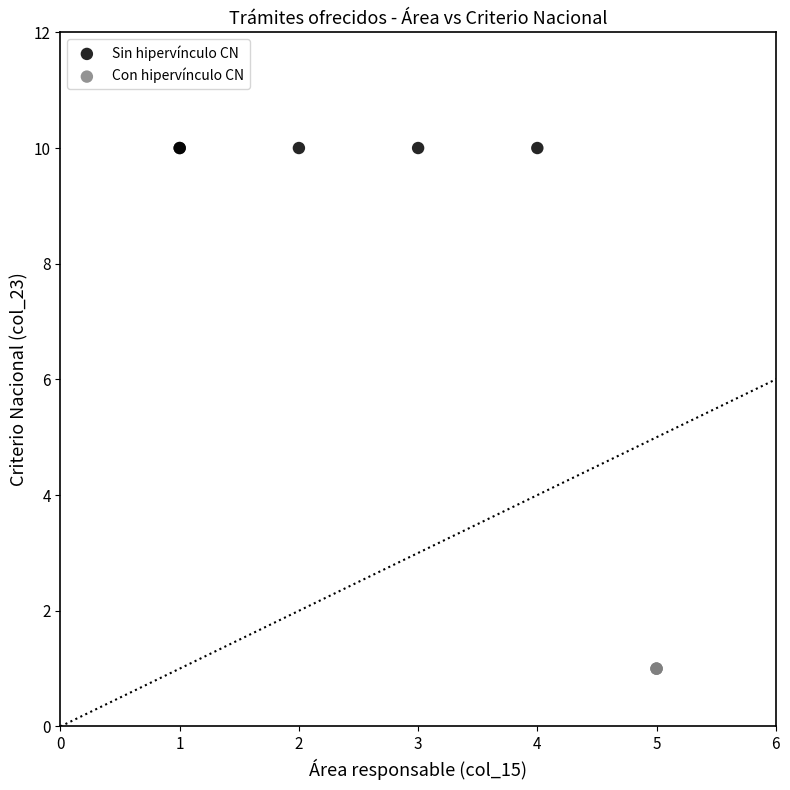

What are all the series names shown in the legend?

Con hipervínculo CN, Sin hipervínculo CN